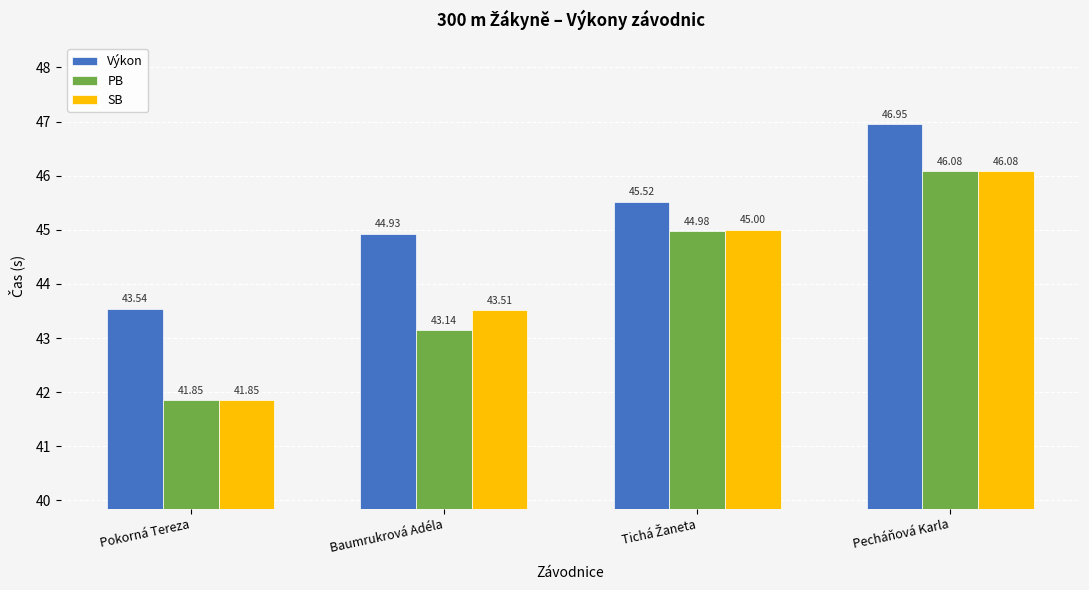

Where is SB nearest to the value 43?

Baumrukrová Adéla